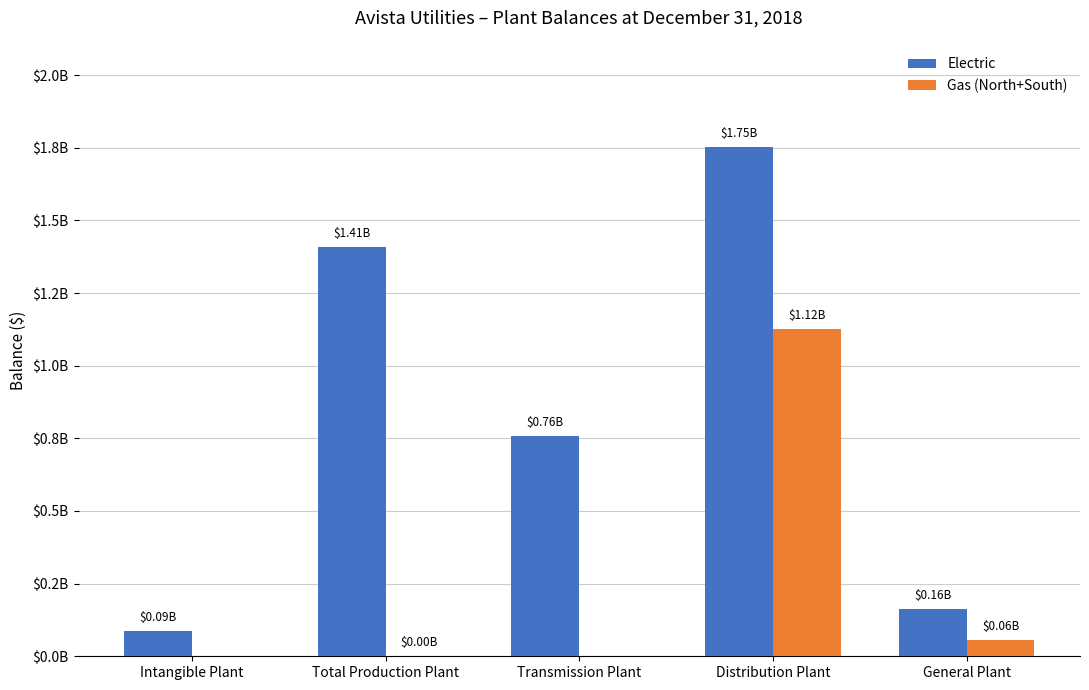

What are all the series names shown in the legend?

Electric, Gas (North+South)